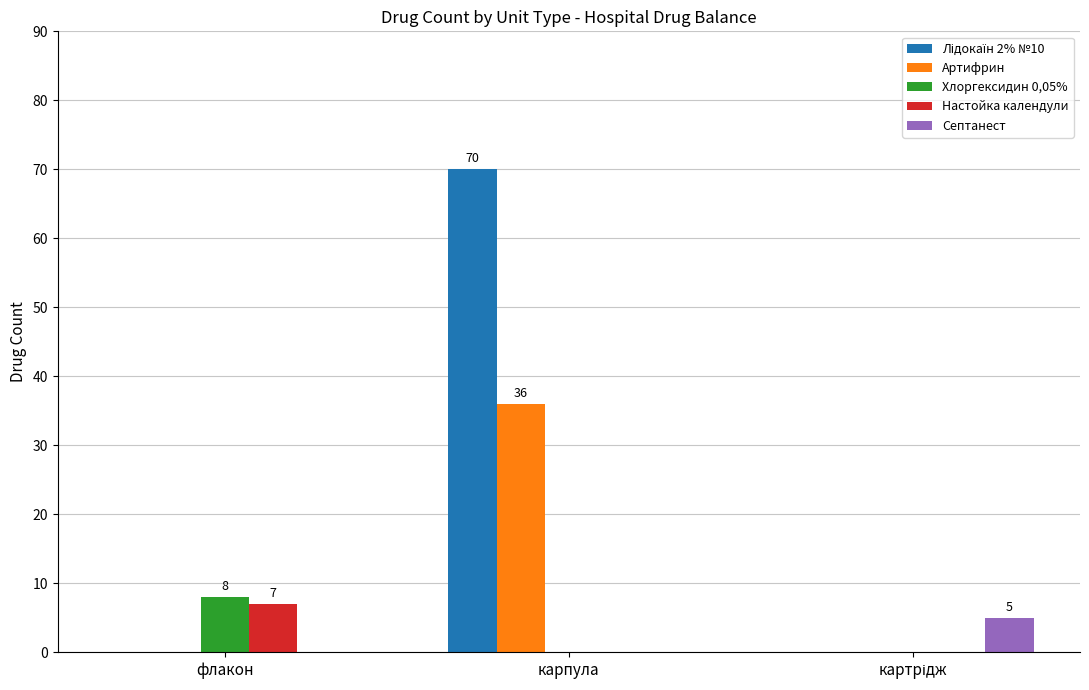

What is the sum of the Настойка календули values at карпула and флакон?

7